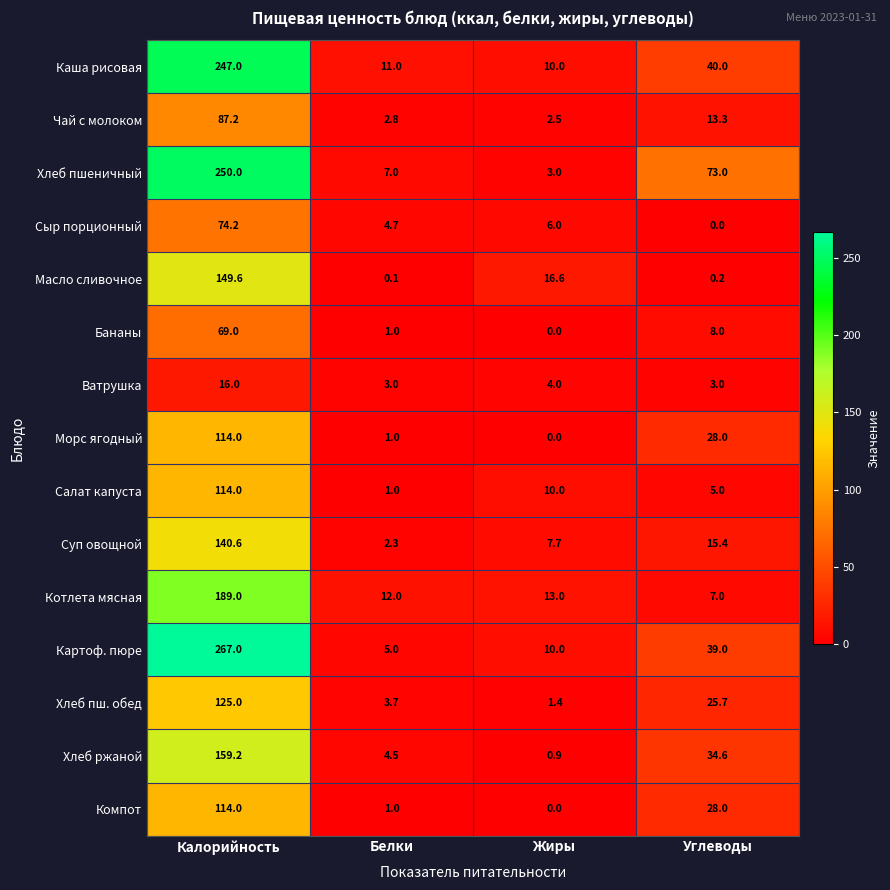

What is the difference between the second highest and second lowest values in the Каша рисовая series?

29.0